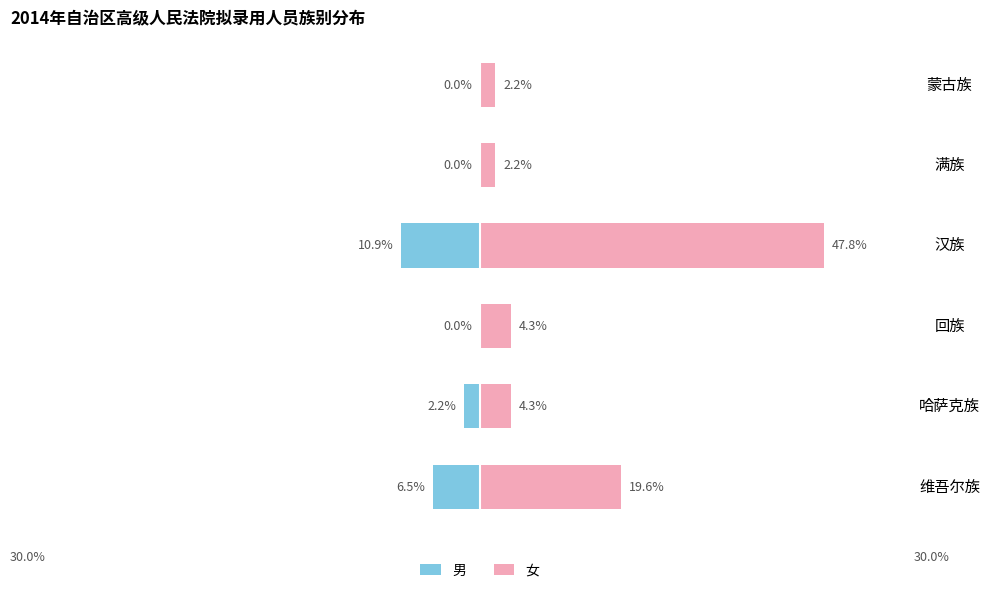

The value of 女 at 哈萨克族 is 3. True or false?

False